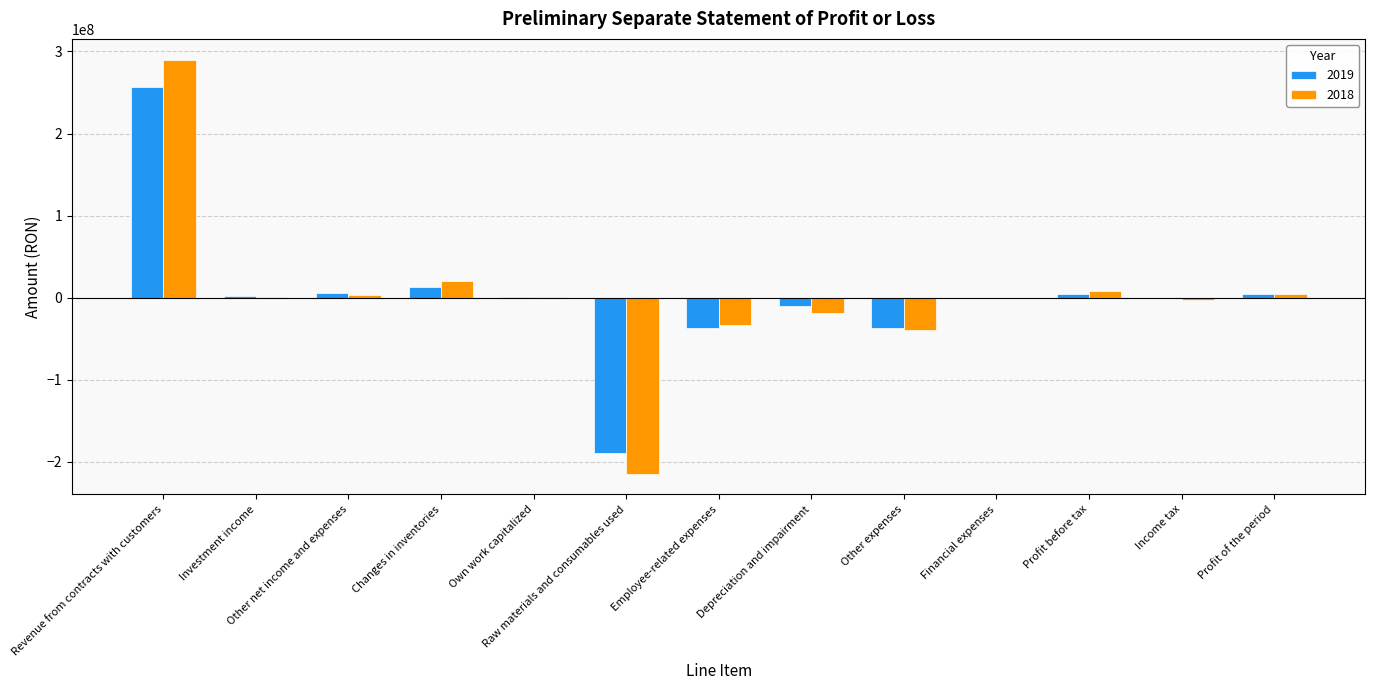

Count the number of categories in the chart.

13